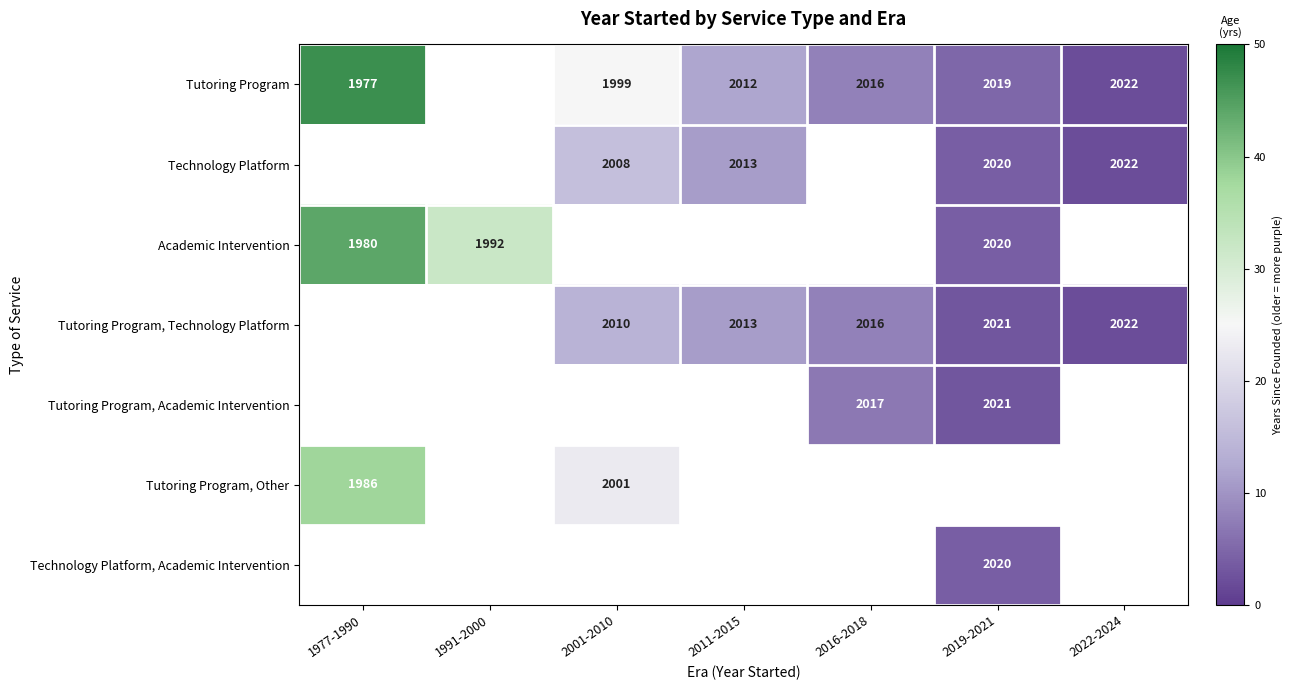

The Tutoring Program, Technology Platform series shows 2016 at 2016-2018. True or false?

True